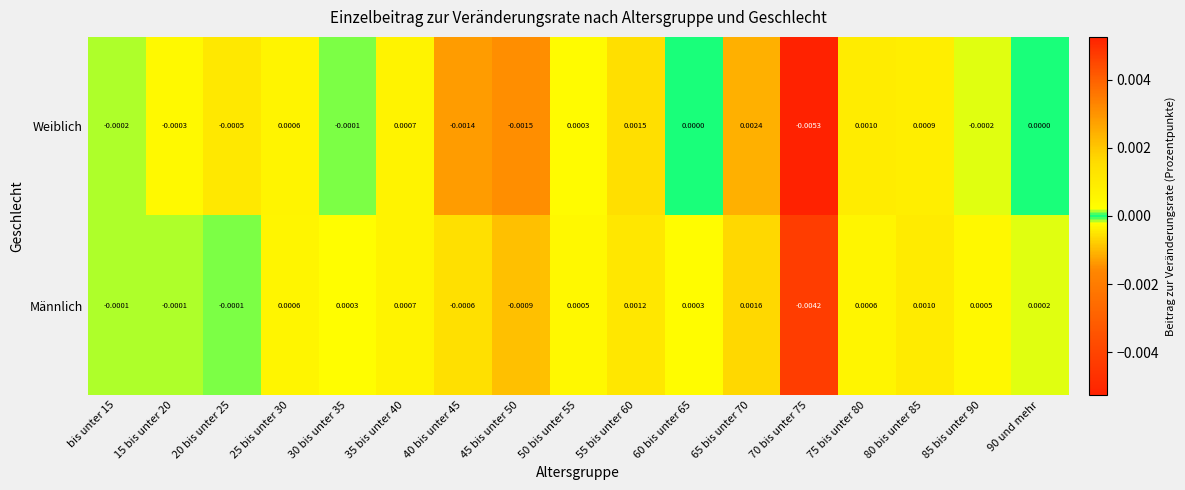

Rank the series by their maximum value, from lowest to highest.

Männlich, Weiblich